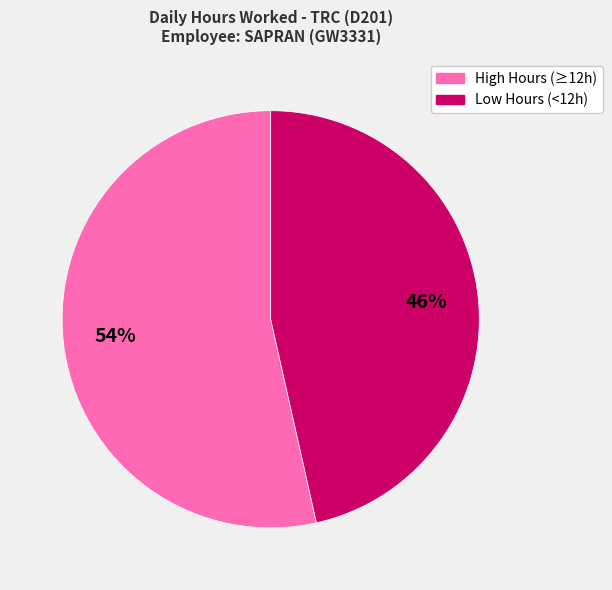

Is there any slice that represents more than half of the pie?

Yes